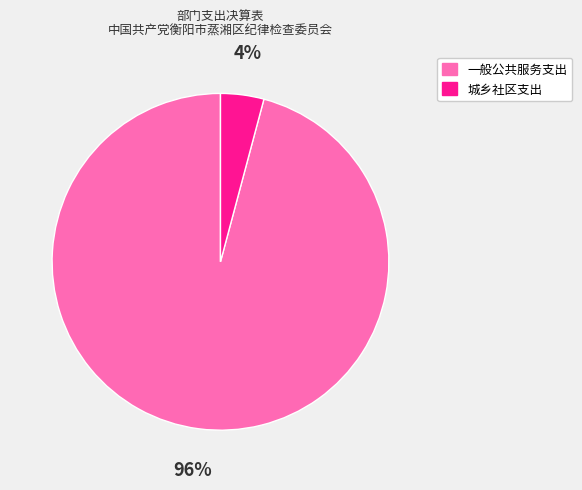

To the nearest percent, what percentage of the pie is 城乡社区支出?

4%